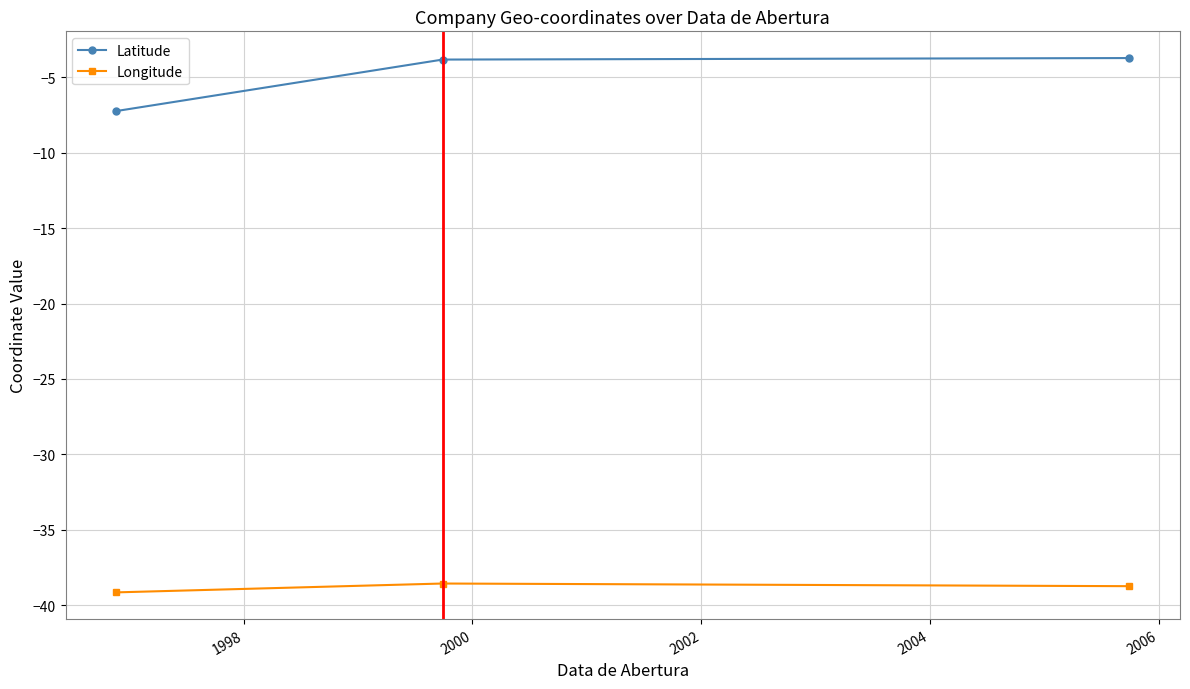

What is the sum of all Latitude values?

-14.8